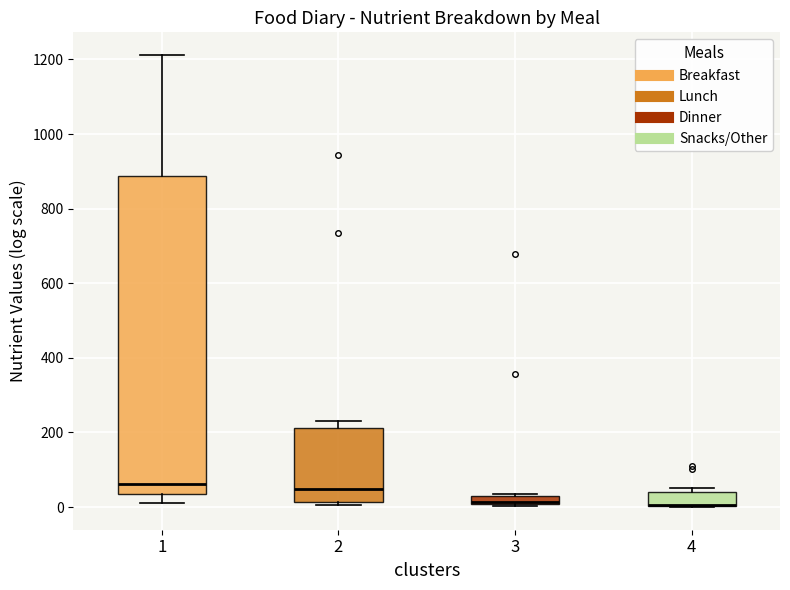

Comparing the boxes themselves (not the whiskers), which one is the tallest?

1